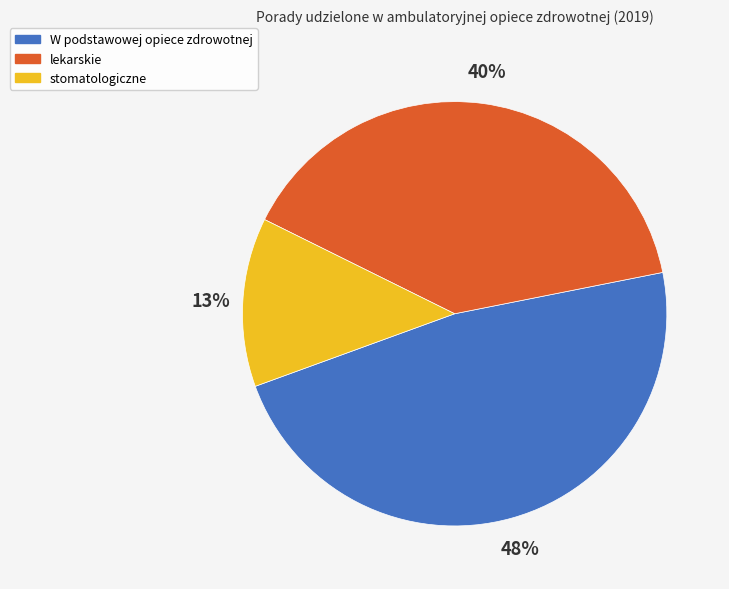

How many slices are in this pie chart?

3